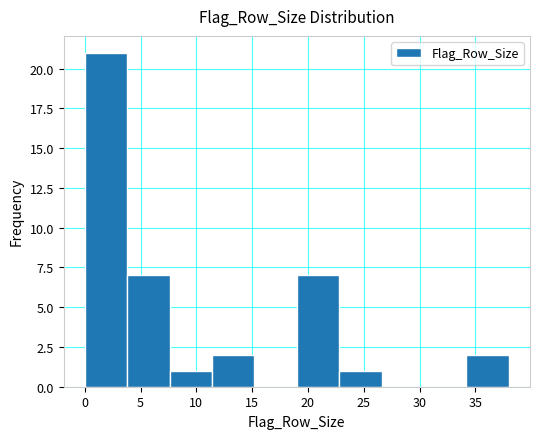

Reading left to right, list every bar in this chart as the range it spans on the x-axis followed by its height. Neither the bar edges nor the heights are printed on the chart, so give them approximately, as read against the axes.

0.0 to 3.8: 21
3.8 to 7.6: 7
7.6 to 11.4: 1
11.4 to 15.2: 2
15.2 to 19.0: 0
19.0 to 22.8: 7
22.8 to 26.6: 1
26.6 to 30.4: 0
30.4 to 34.2: 0
34.2 to 38.0: 2